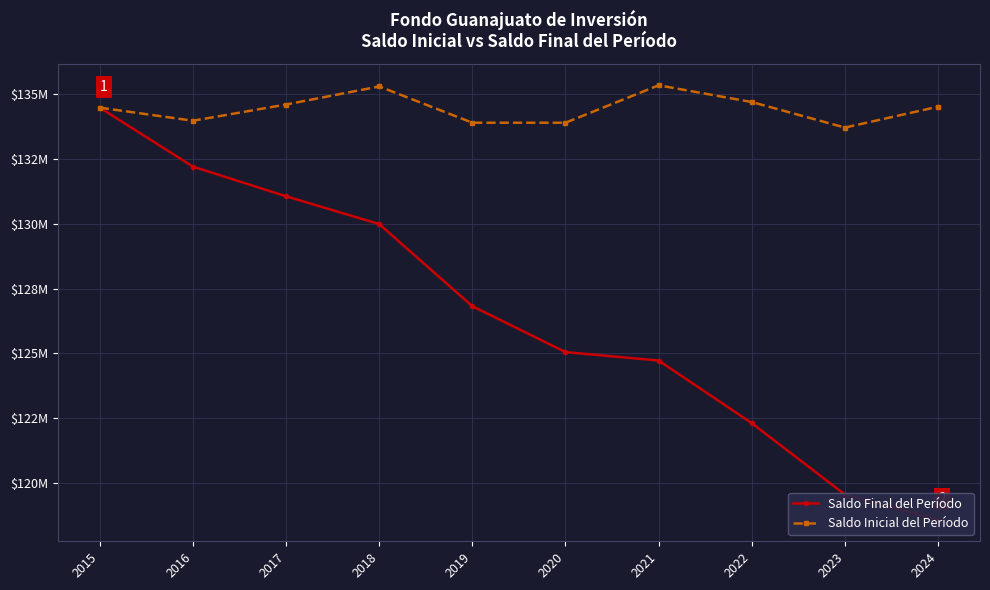

The Saldo Inicial del Período series shows 134581151.5 at 2017. True or false?

True